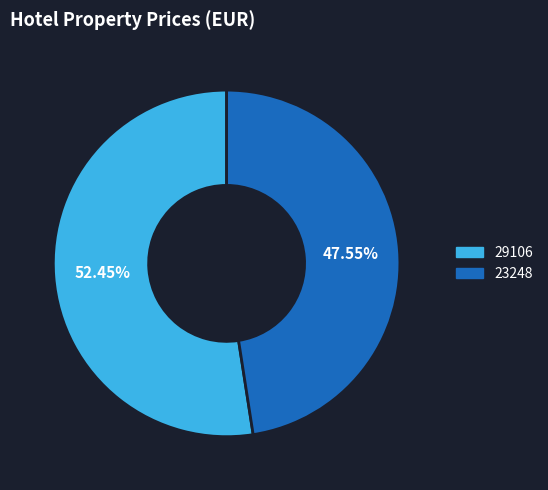

Does 29106 represent more than half of the total?

Yes